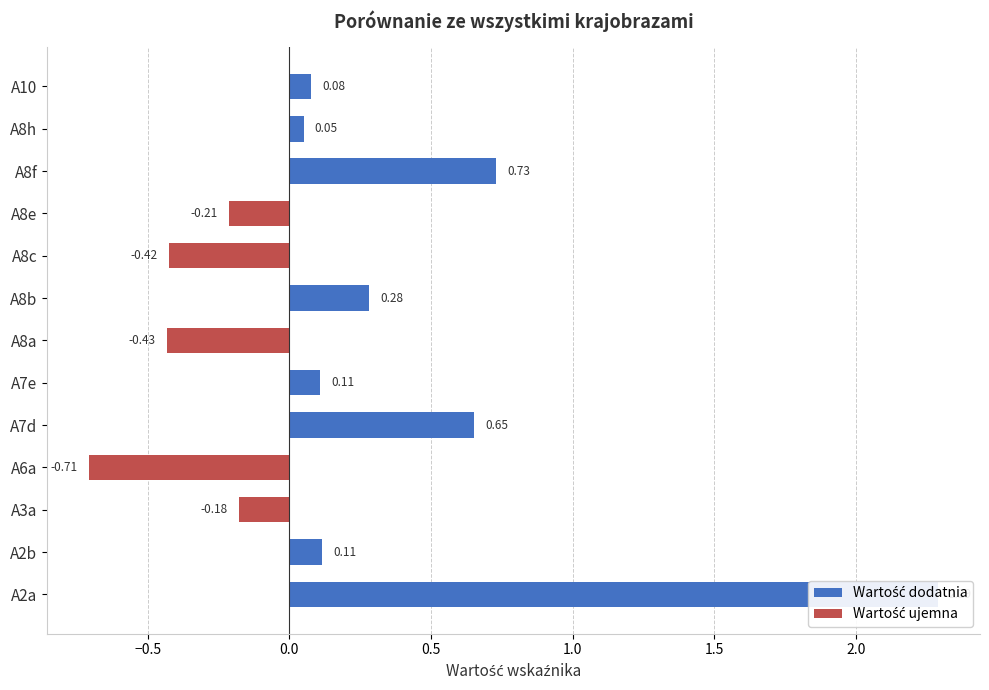

Rank the categories by value from lowest to highest.

A6a, A8a, A8c, A8e, A3a, A8h, A10, A7e, A2b, A8b, A7d, A8f, A2a